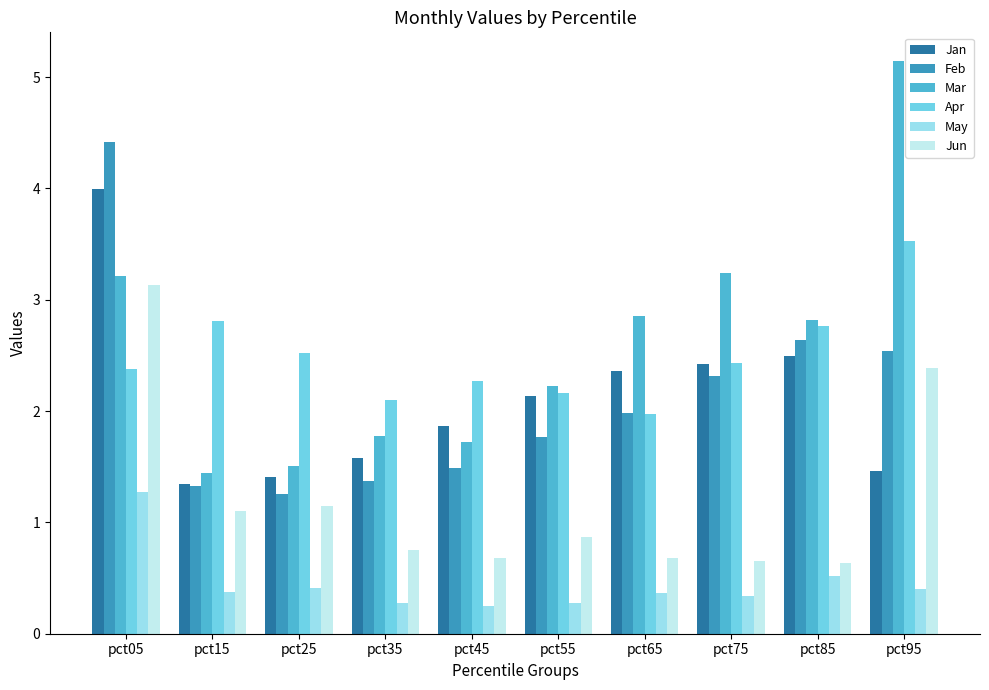

True or false: May has a value of 0.4 at pct95.

True